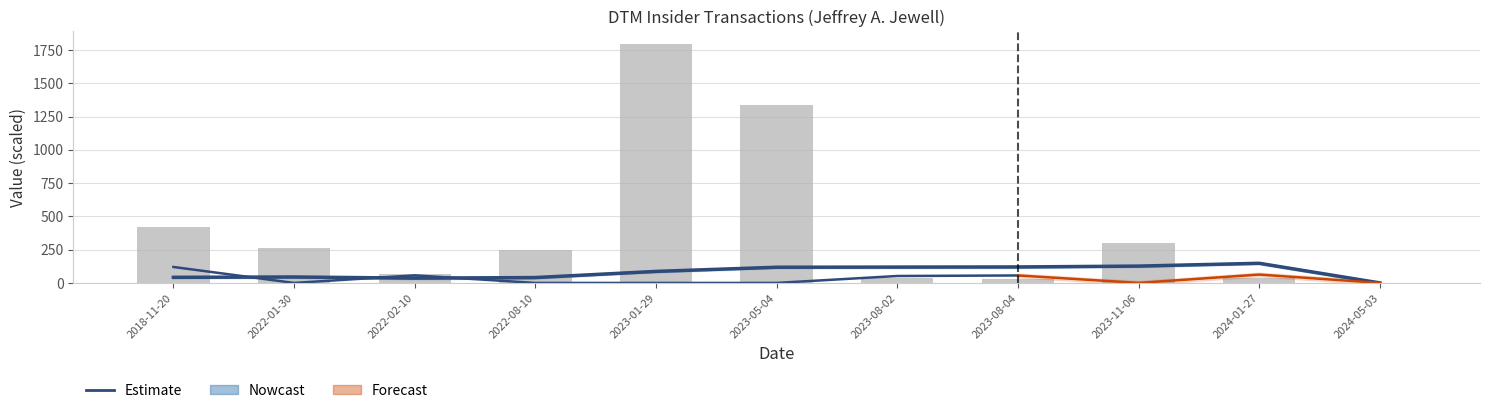

What is the difference between the second highest and second lowest values in the transactionShares series?

1303.9